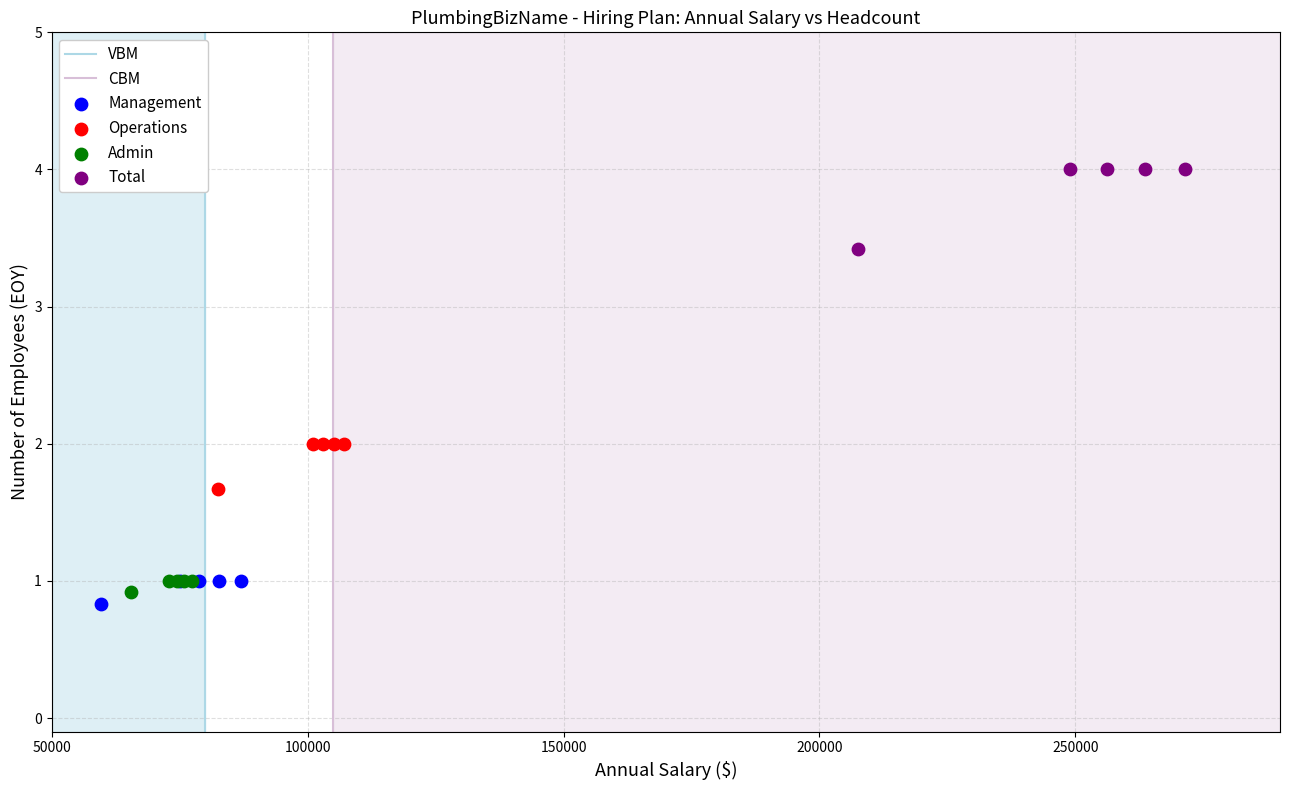

Which series contains the highest Y value?

Total